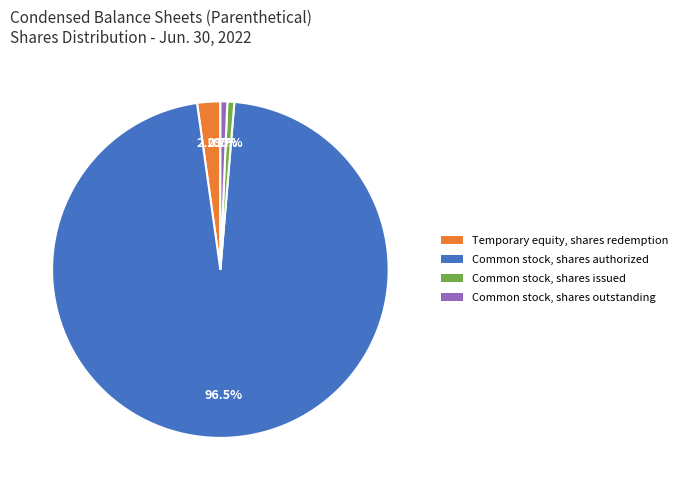

What is the largest slice in the pie chart?

Common stock, shares authorized